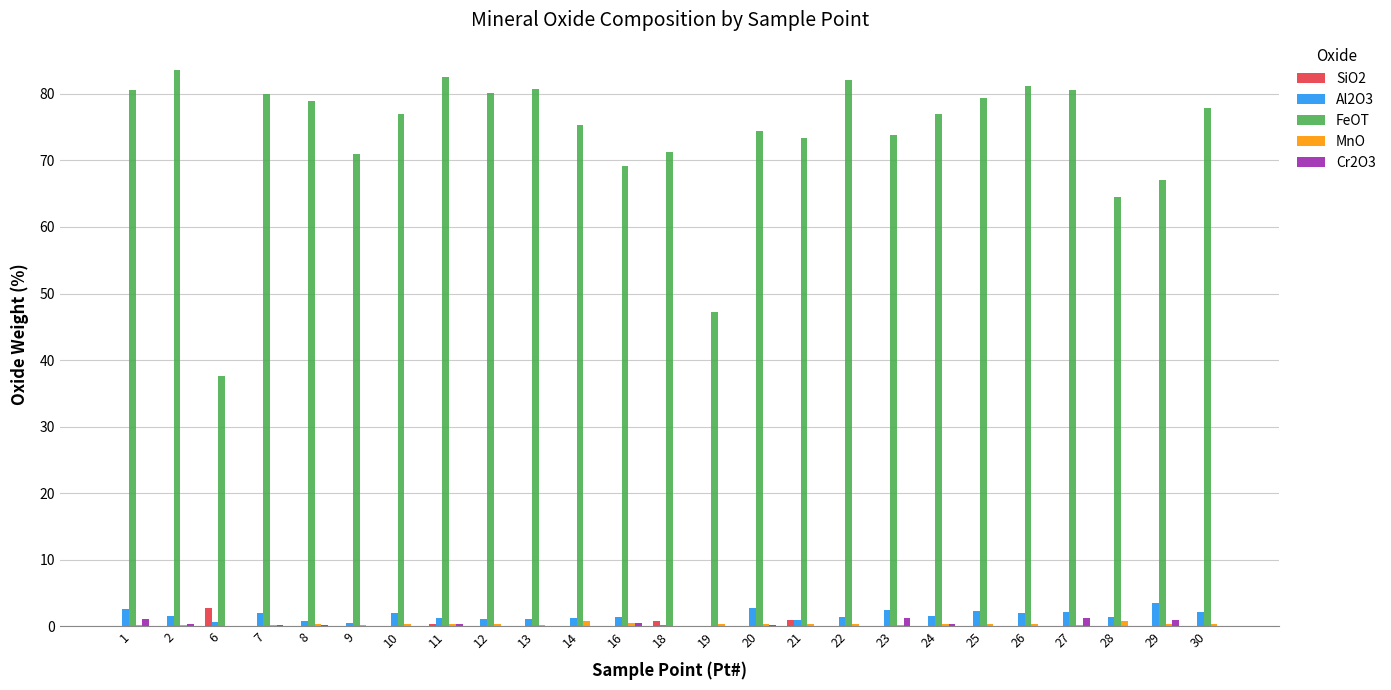

The value of FeOT at 30 is 77.9. True or false?

True